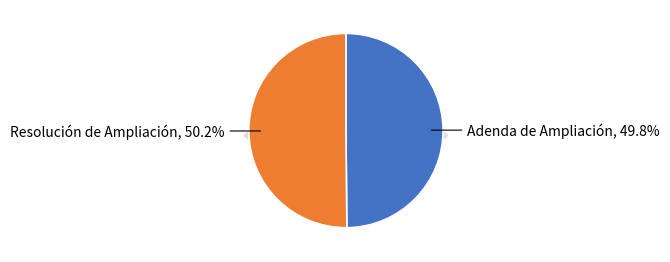

How many slices are in this pie chart?

2